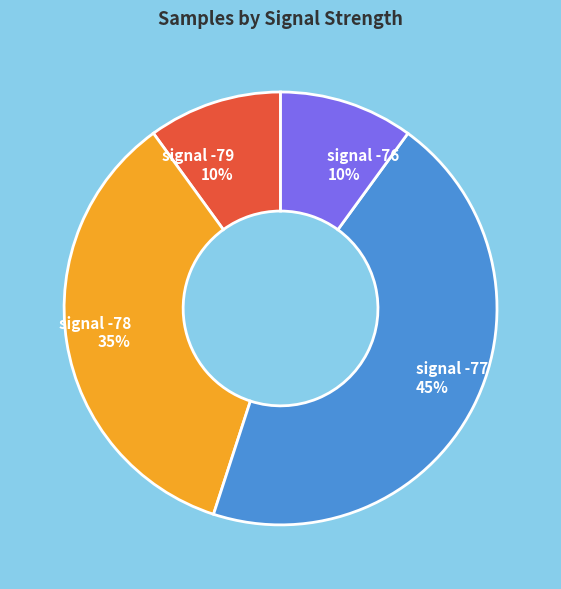

To the nearest percent, what is the difference between the largest and smallest slice percentages?

35%